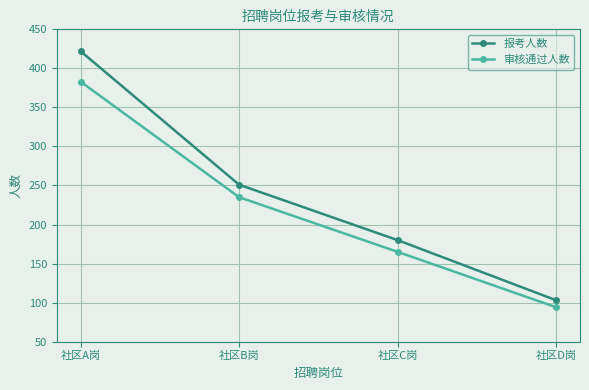

Is this an area chart (filled region under the line)?

No